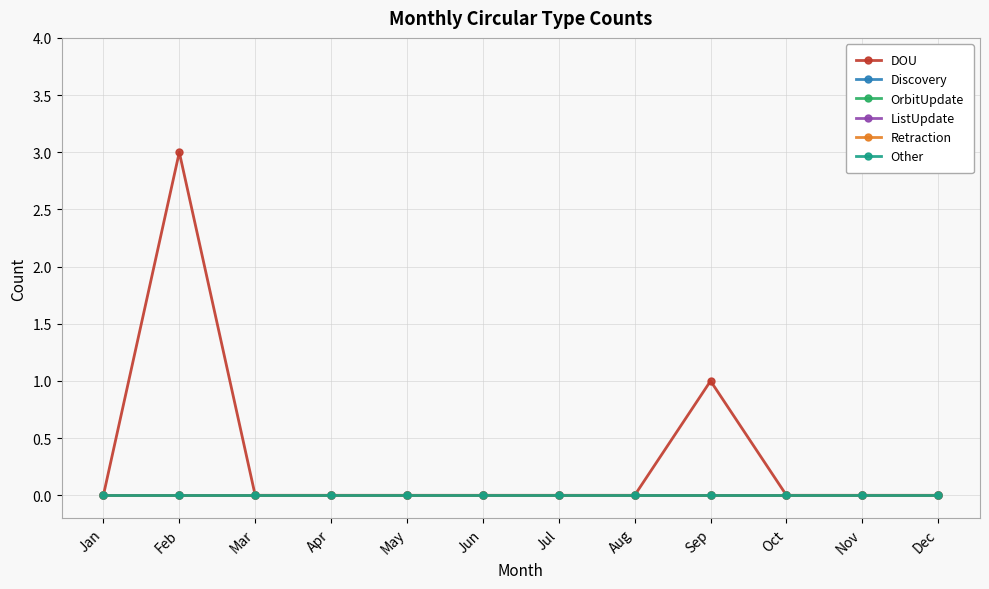

What are all the series names shown in the legend?

DOU, Discovery, OrbitUpdate, ListUpdate, Retraction, Other